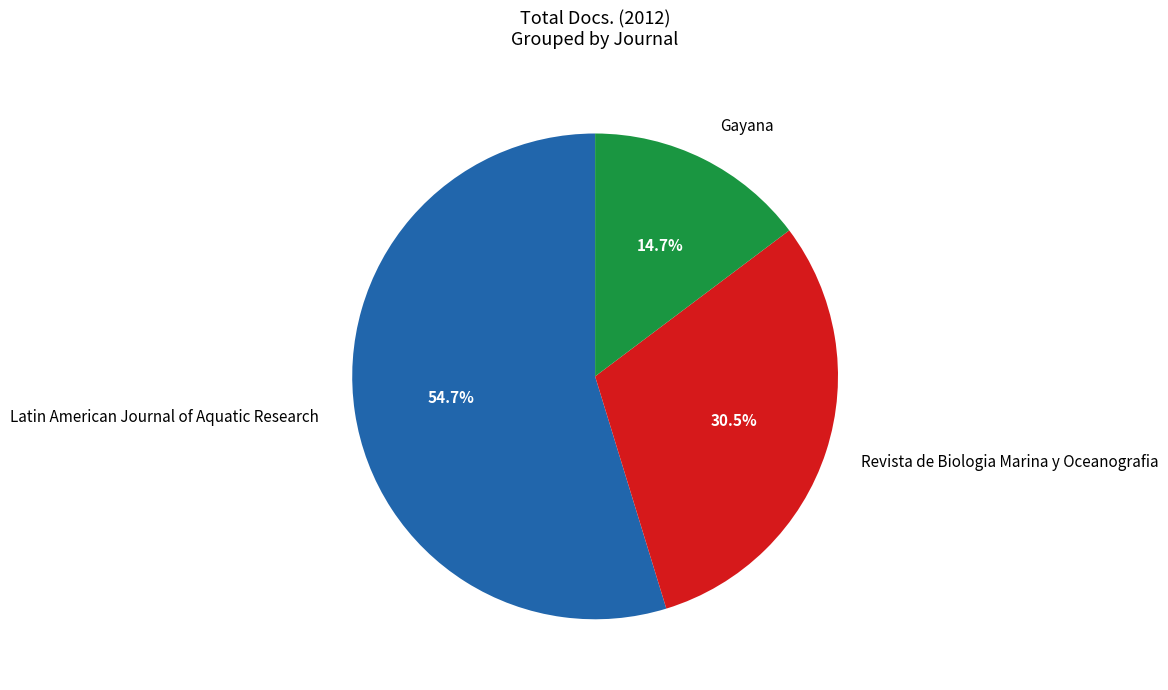

How much of the chart is everything except Revista de Biologia Marina y Oceanografia?

69.5%